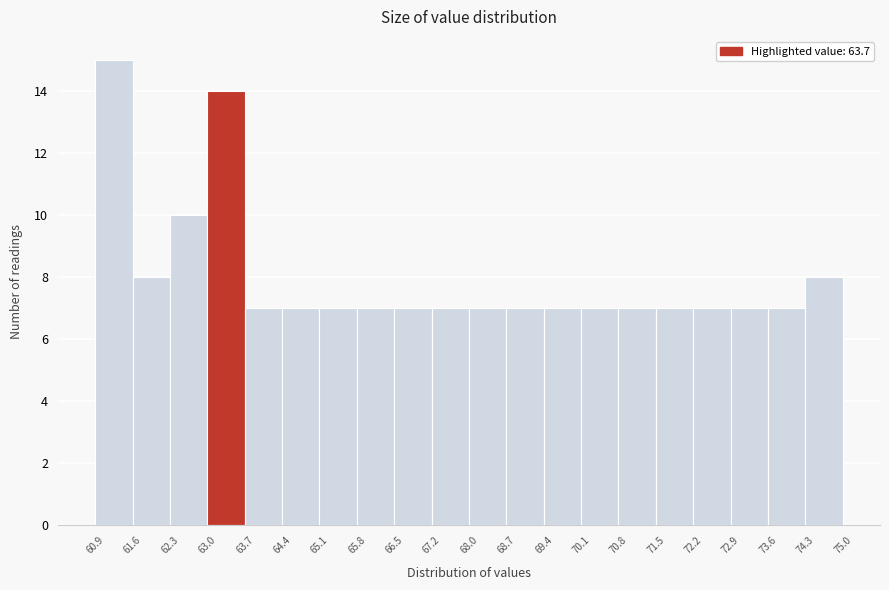

Which range on the x-axis has the tallest bar?

60.9 to 61.6